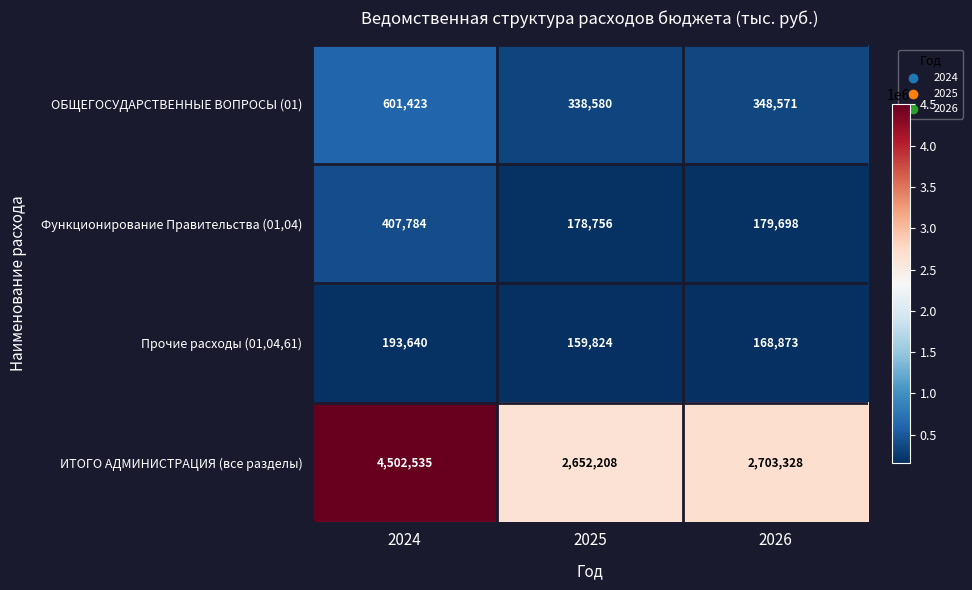

Reading right to left, list all the values displayed in this chart.

ОБЩЕГОСУДАРСТВЕННЫЕ ВОПРОСЫ (01): 348571	338580	601423
Функционирование Правительства (01,04): 179698	178756	407784
Прочие расходы (01,04,61): 168873	159824	193640
ИТОГО АДМИНИСТРАЦИЯ (все разделы): 2703328	2652208	4502535